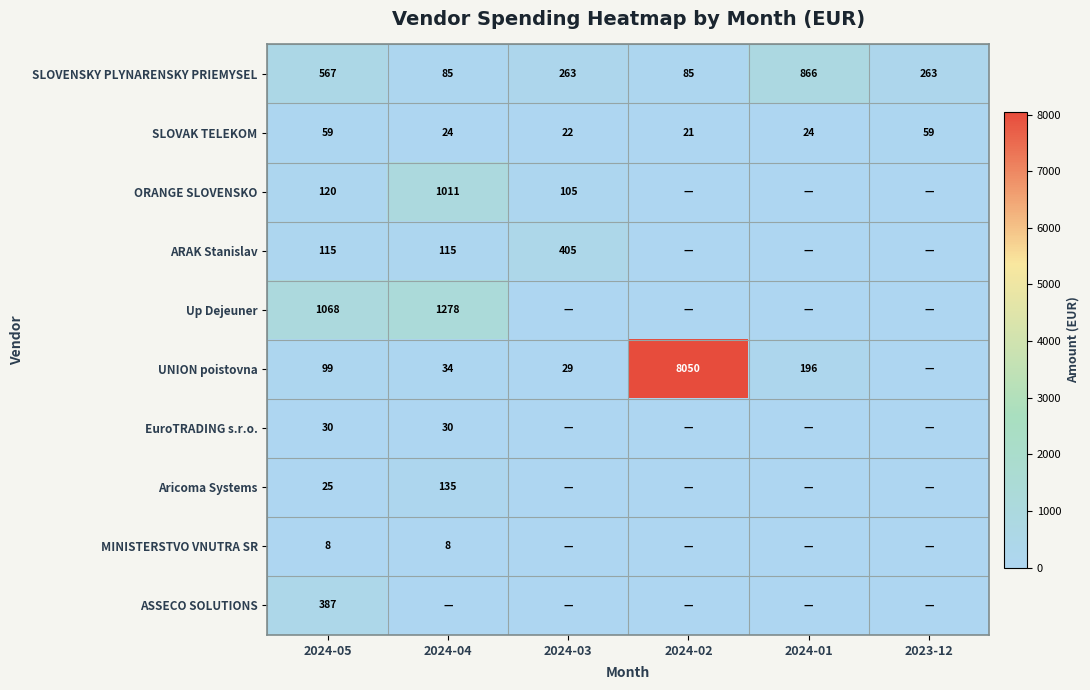

What is the greatest value displayed?

8050.0